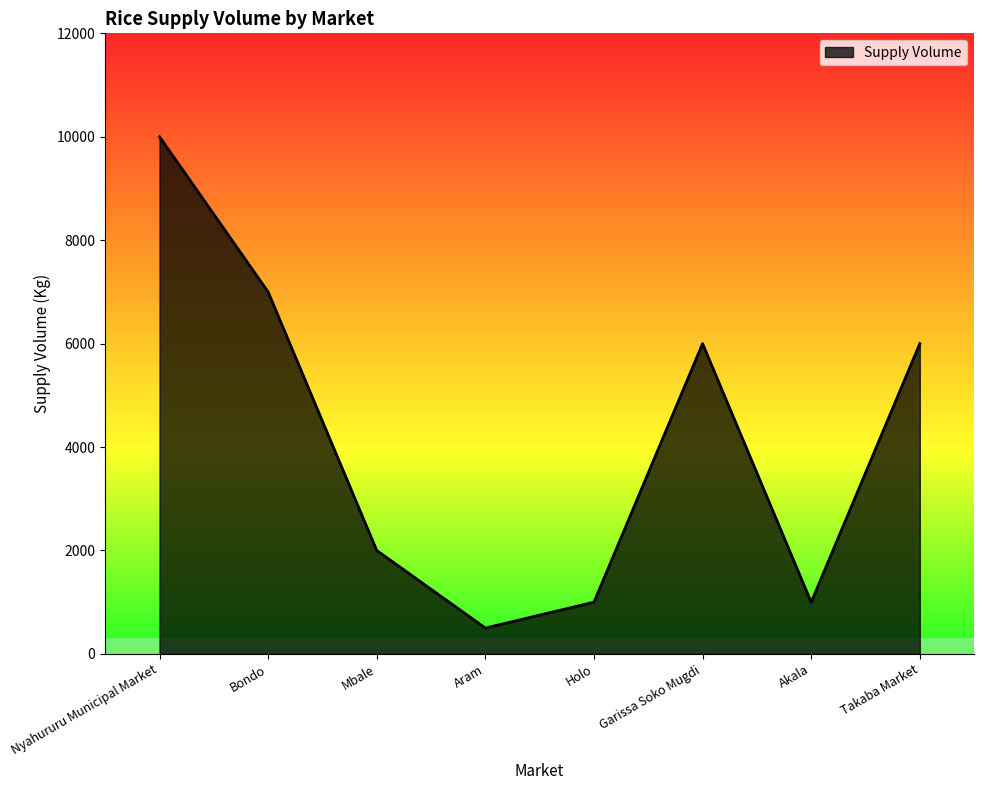

Does the chart have visible grid lines?

No